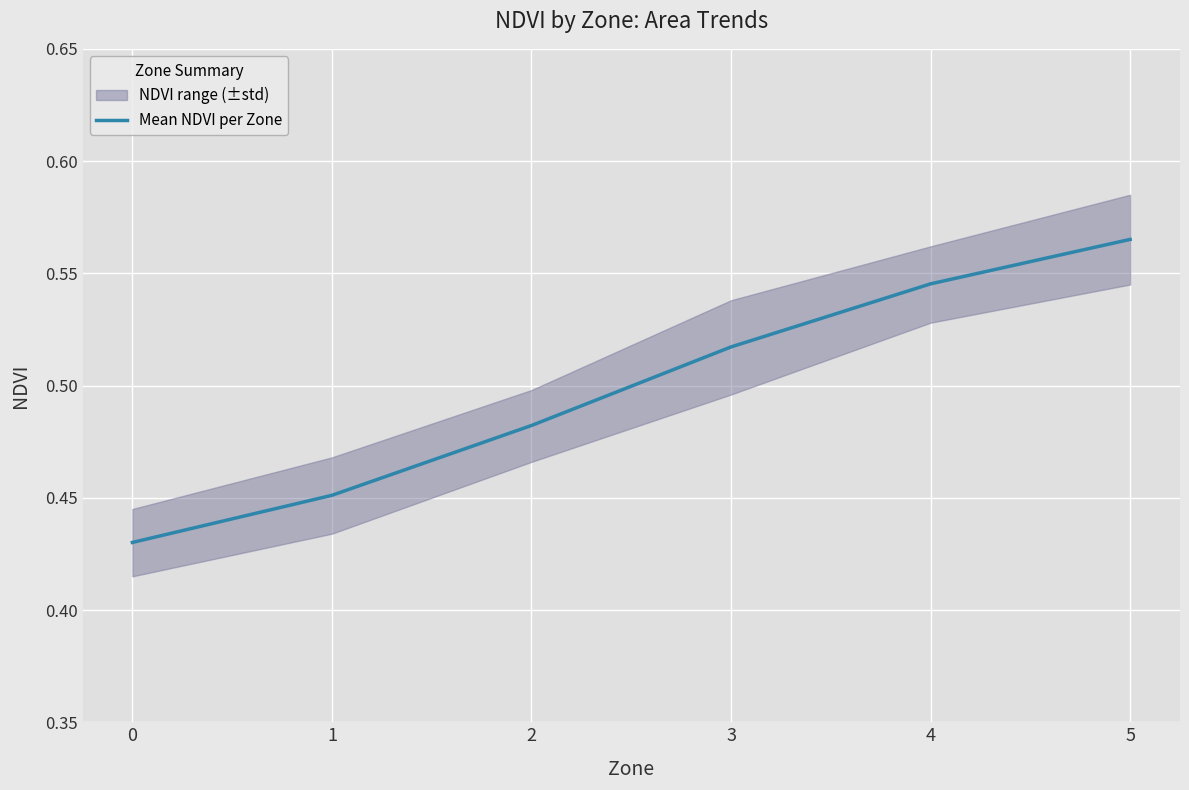

Reading left to right, transcribe all the data shown in this chart.

0=0.4	1=0.5	2=0.5	3=0.5	4=0.5	5=0.6